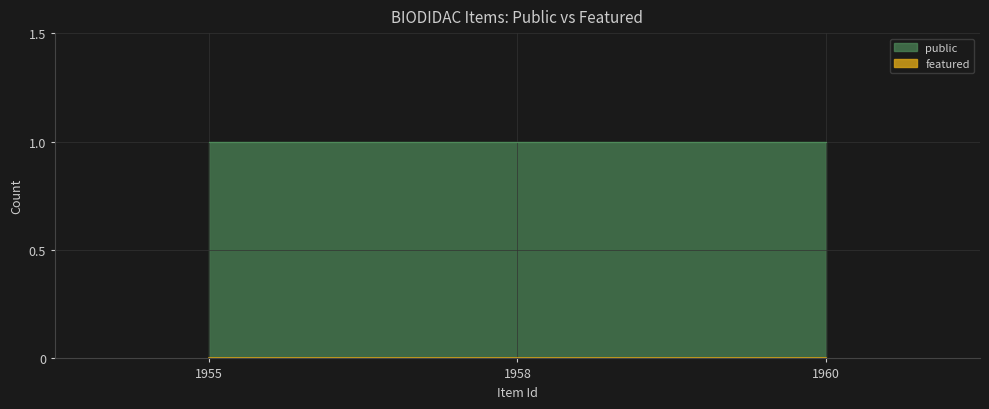

List the series in order of their peak value, highest first.

public, featured